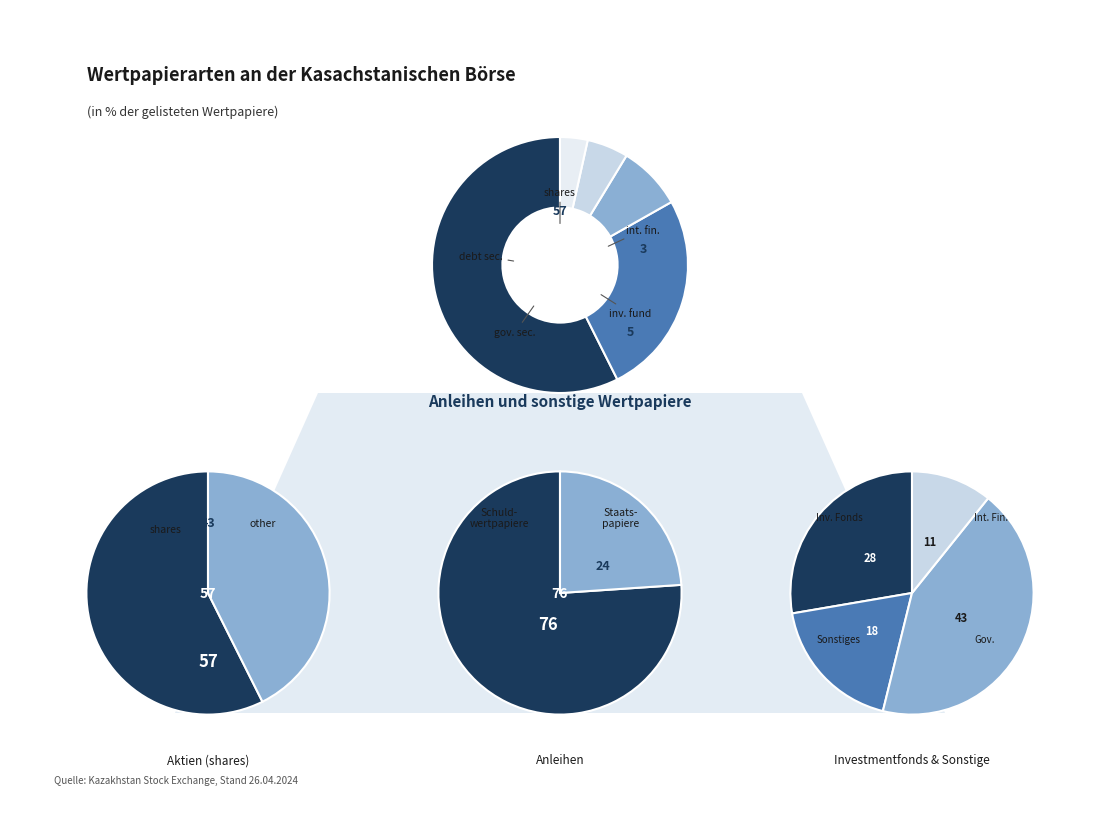

Does securities of international financial institutions represent more than half of the total?

No